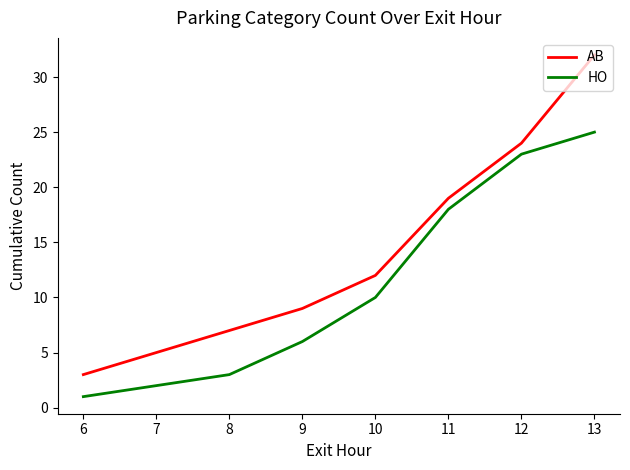

Reading left to right, extract all data points from this chart.

AB: 3	5	7	9	12	19	24	32
HO: 1	2	3	6	10	18	23	25